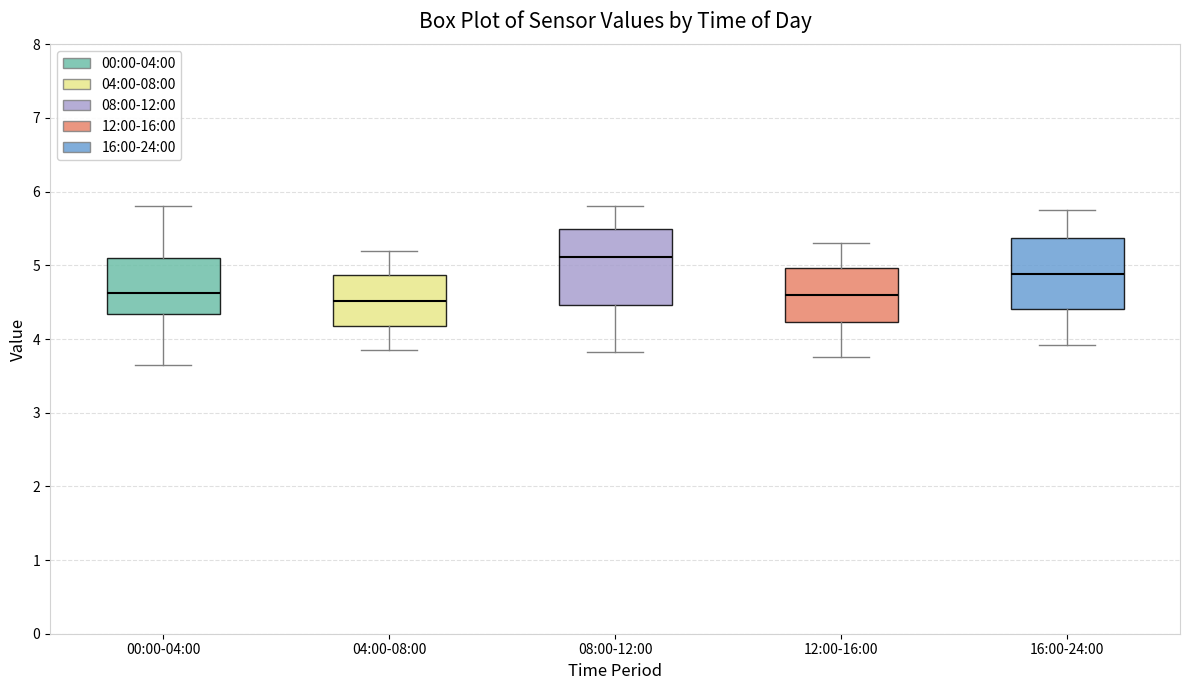

Reading left to right, read every box against the y-axis: the position of its median line, the range the box covers, and the ends of its whiskers. The values are not printed on the chart, so give them approximately, as read against the axis.

00:00-04:00: median 4.6, box 4.3 to 5.1, whiskers 3.7 to 5.8
04:00-08:00: median 4.5, box 4.2 to 4.9, whiskers 3.9 to 5.2
08:00-12:00: median 5.1, box 4.5 to 5.5, whiskers 3.8 to 5.8
12:00-16:00: median 4.6, box 4.2 to 5.0, whiskers 3.8 to 5.3
16:00-24:00: median 4.9, box 4.4 to 5.4, whiskers 3.9 to 5.8